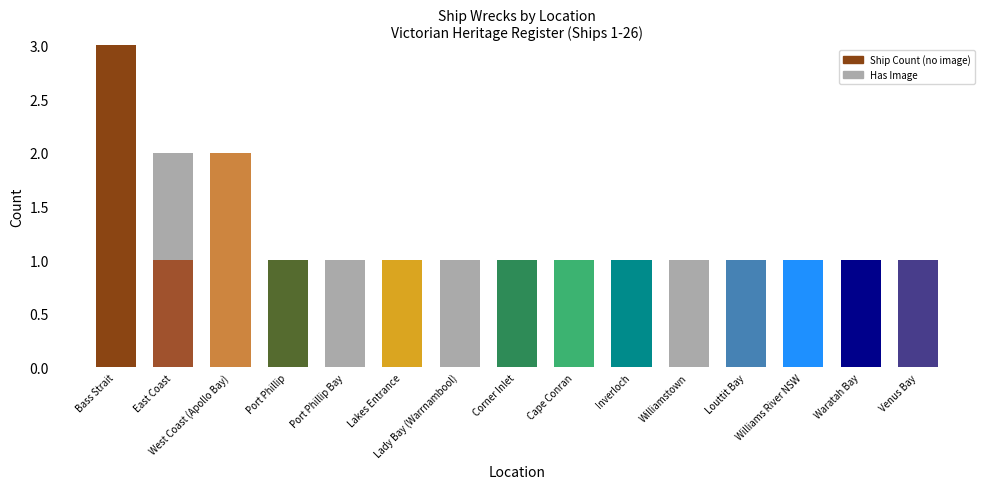

Which category has the highest value in the Ship Count (no image) series?

Bass Strait